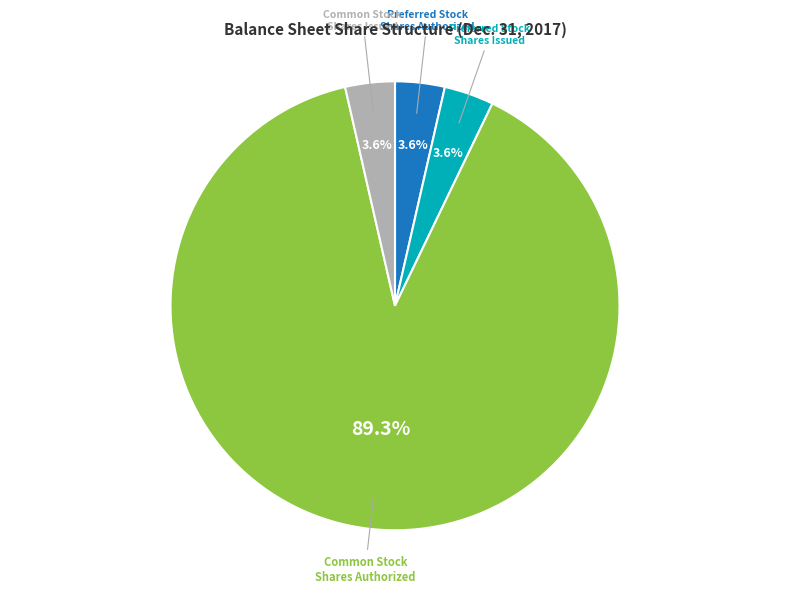

What is the ratio of the value at Common Stock Shares Issued to the value at Preferred Stock Shares Authorized?

1.0